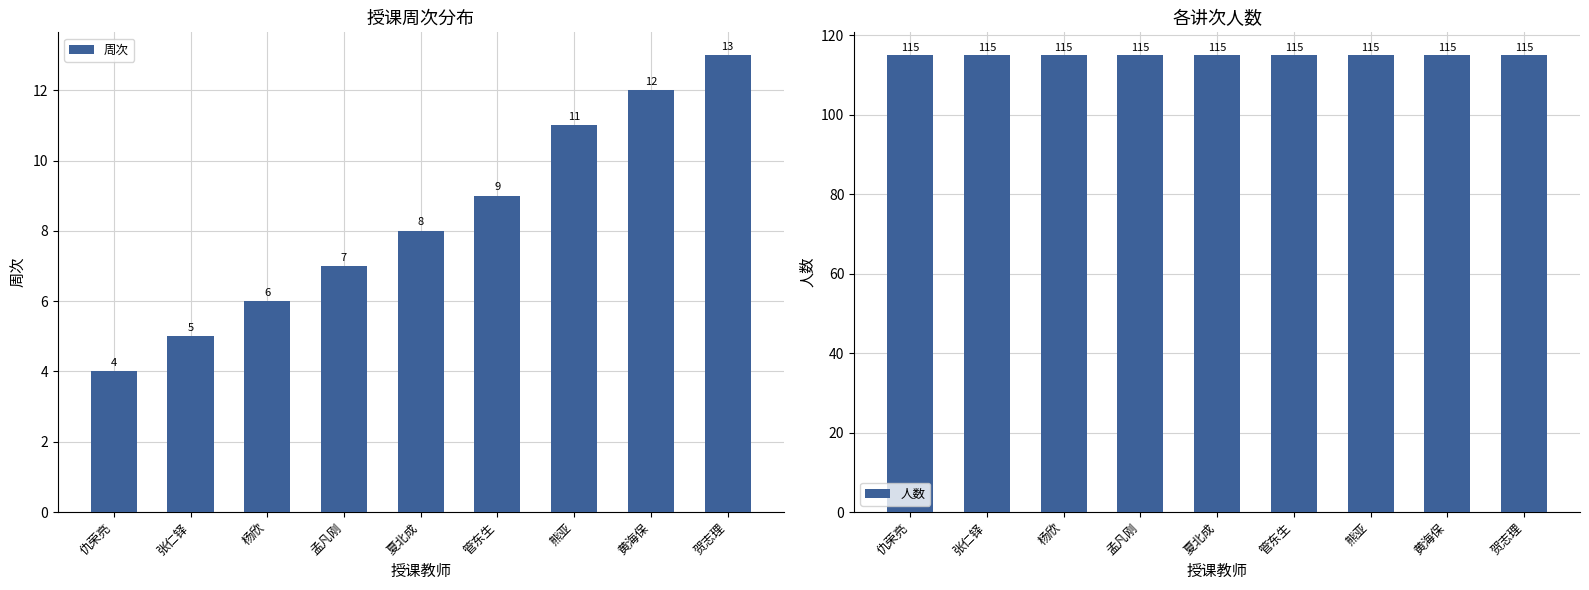

Rank the series at 仇荣亮 from highest to lowest value.

人数, 周次